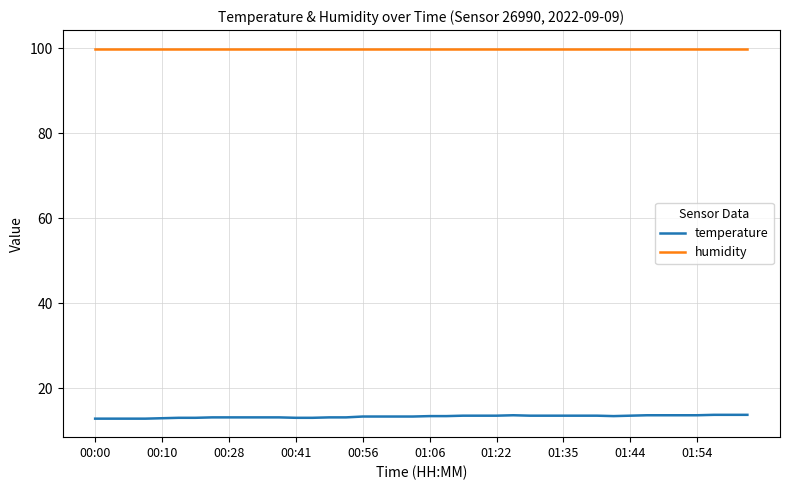

What is the greatest value displayed?

99.9